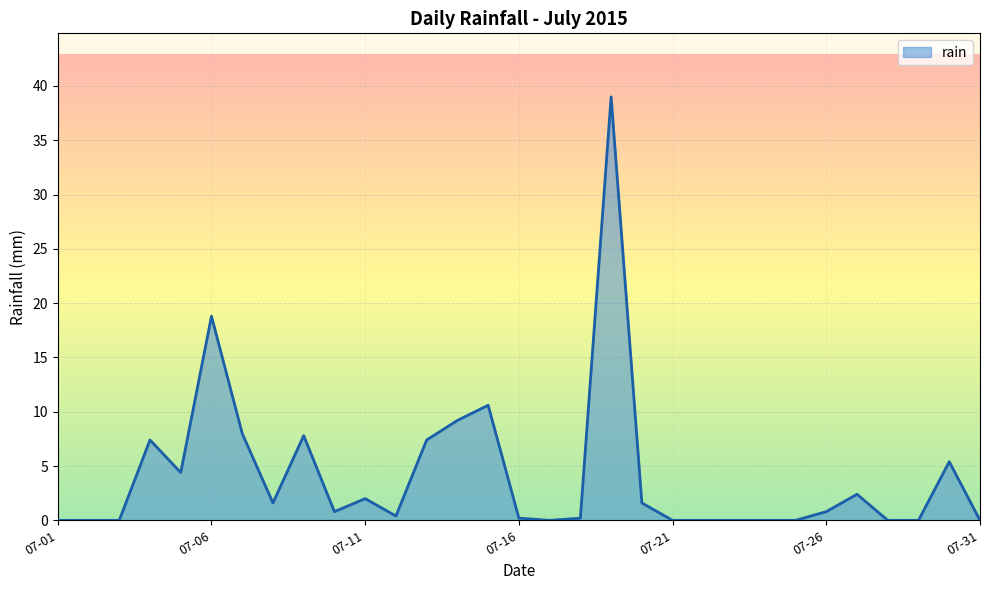

What is the average value?

4.1